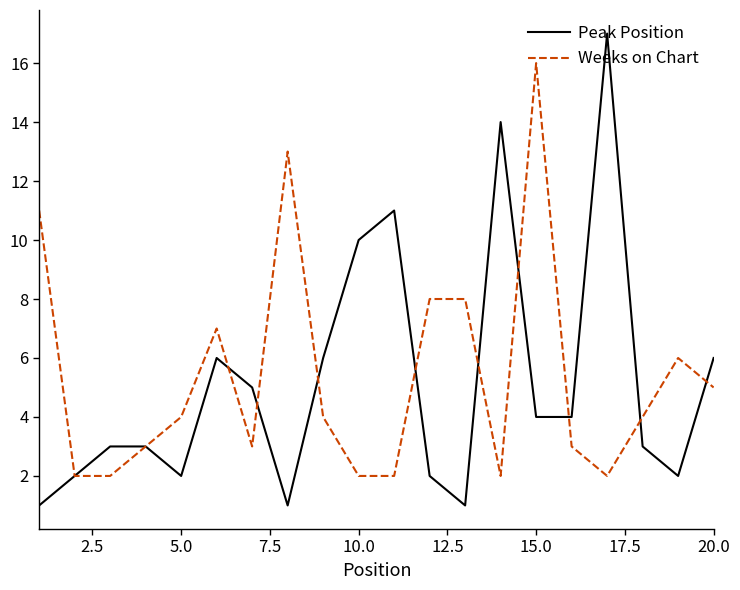

List the series in order of their peak value, lowest first.

Weeks on Chart, Peak Position